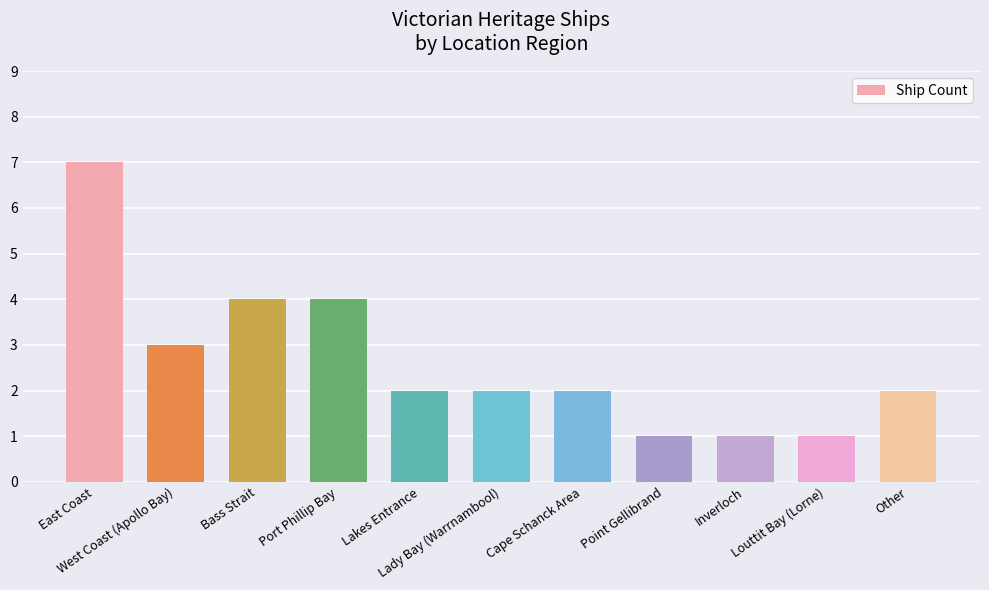

Which has a higher value, Other or West Coast (Apollo Bay)?

West Coast (Apollo Bay)